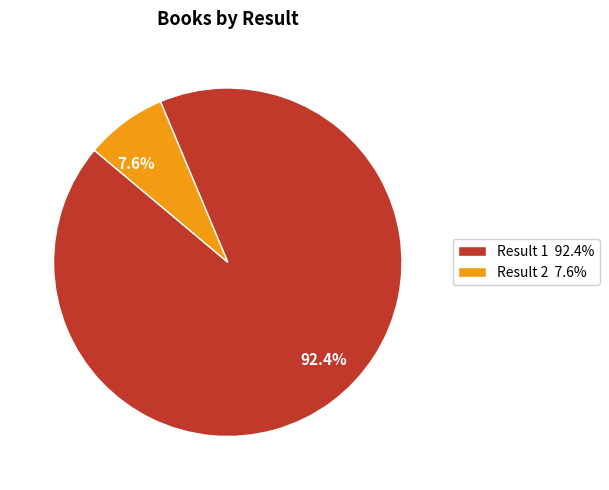

Between 7.6% and 92.4%, which is larger?

92.4%